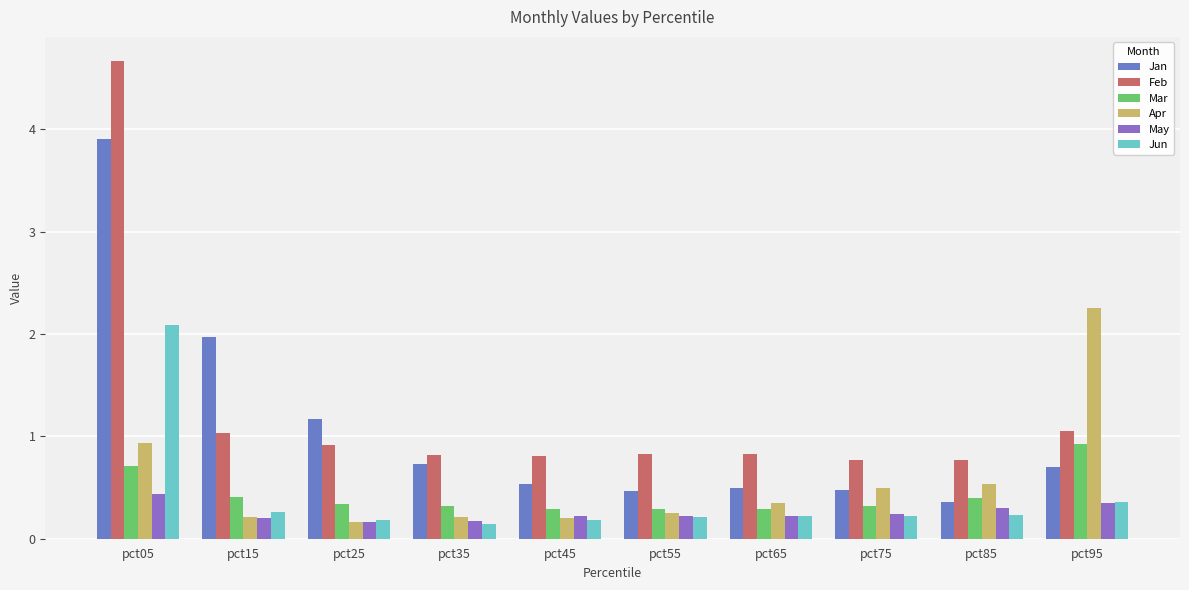

True or false: Feb has a value of 0.8 at pct35.

True